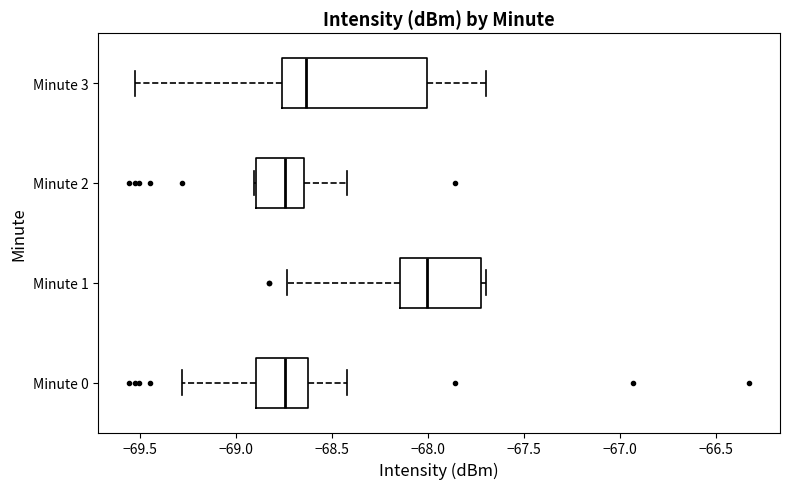

Comparing the boxes themselves (not the whiskers), which one is the widest?

Minute 3